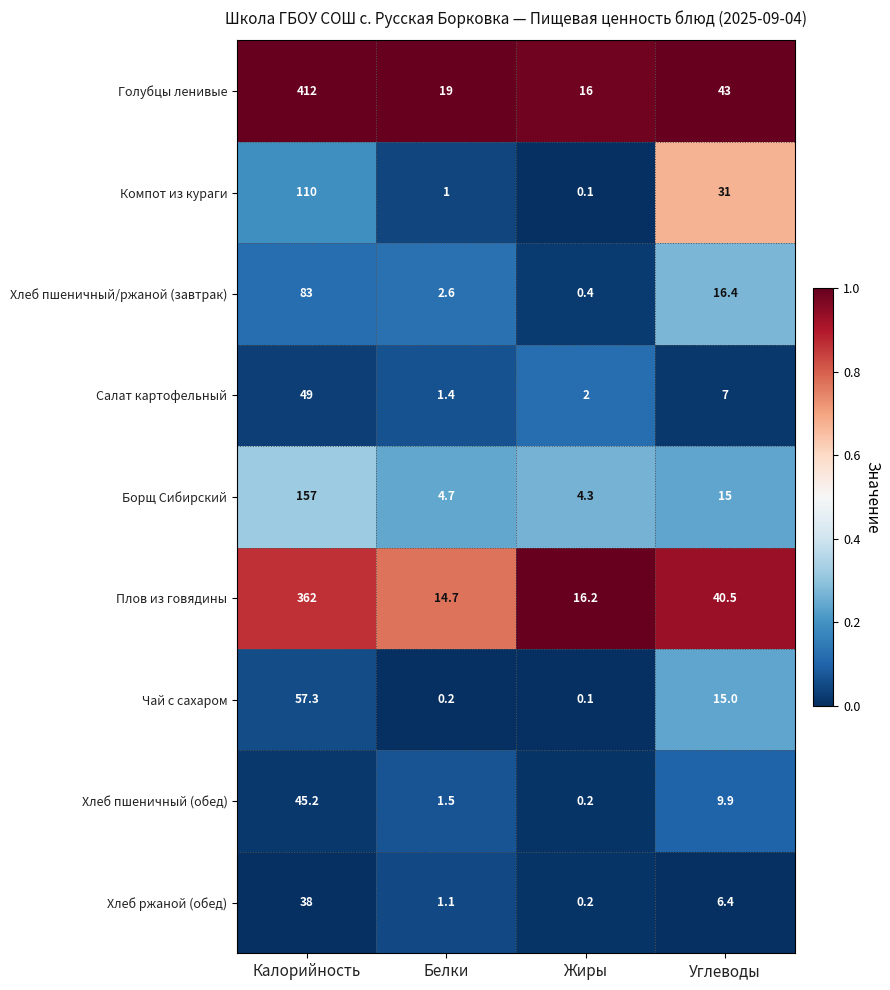

Is the value of Борщ Сибирский at Белки greater than the value of Плов из говядины at Углеводы?

No